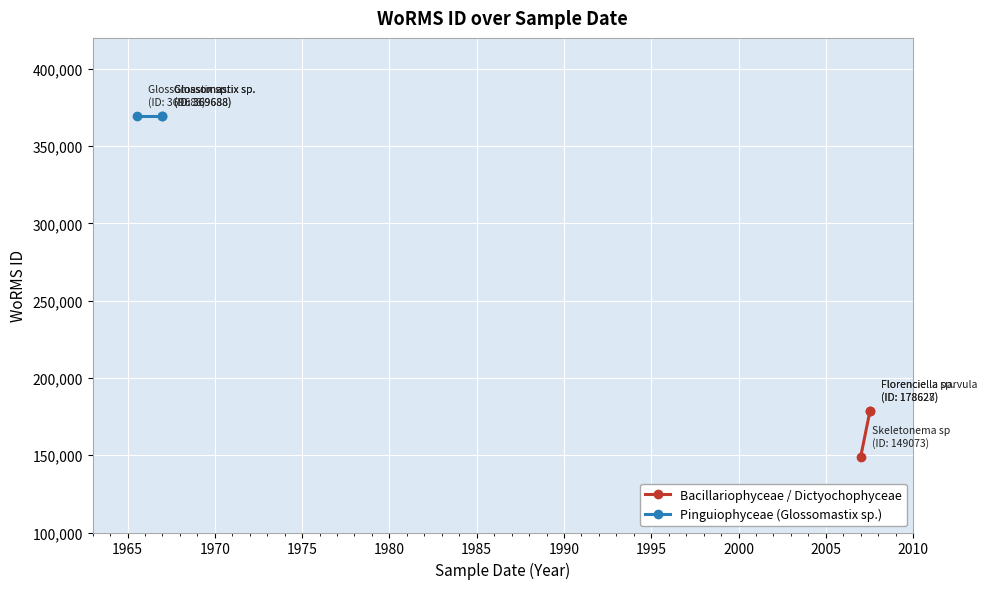

What is the minimum value shown in the chart?

149073